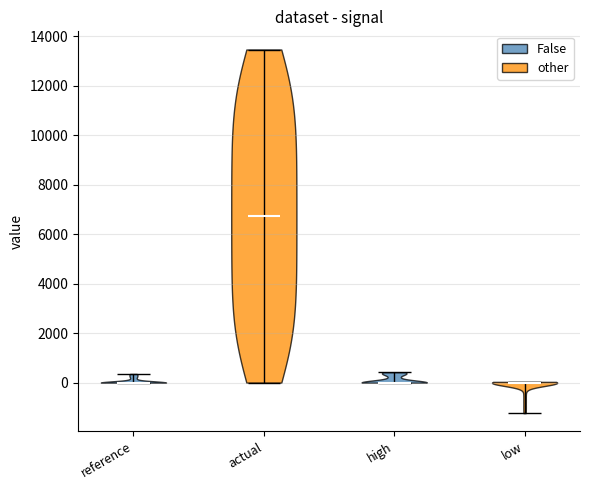

Reading left to right, read every violin against the y-axis: where its median line is, and the lowest and highest points it reaches. The values are not printed on the chart, so give them approximately, as read against the axis.

reference: median line 0, lowest point 0, highest point 400
actual: median line 6800, lowest point 0, highest point 13400
high: median line 0, lowest point 0, highest point 400
low: median line 0, lowest point -1200, highest point 0